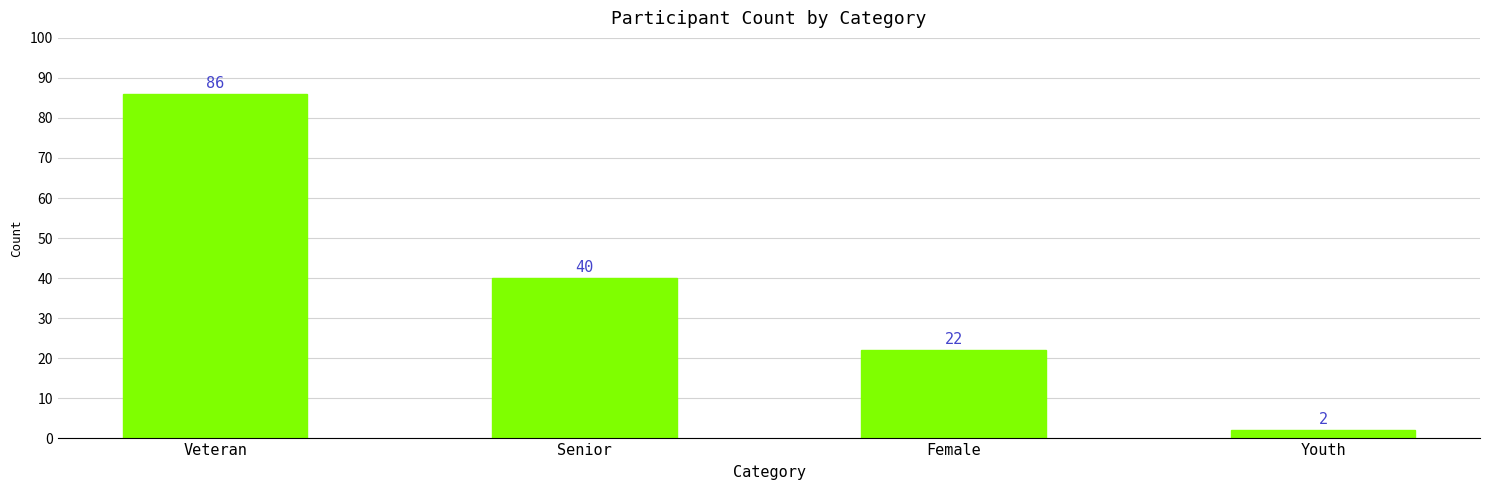

What is the change in value from Veteran to Senior?

-46